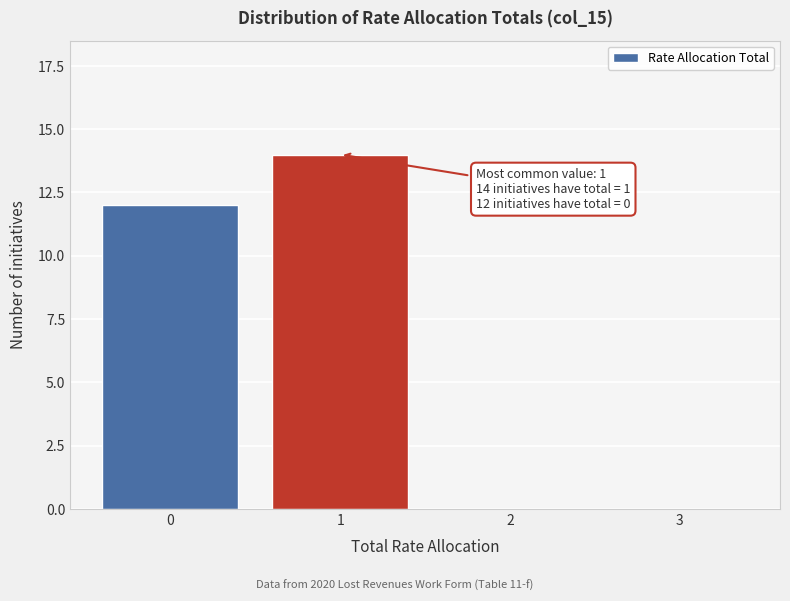

Reading right to left, list all the values displayed in this chart.

3=0	2=0	1=14	0=12